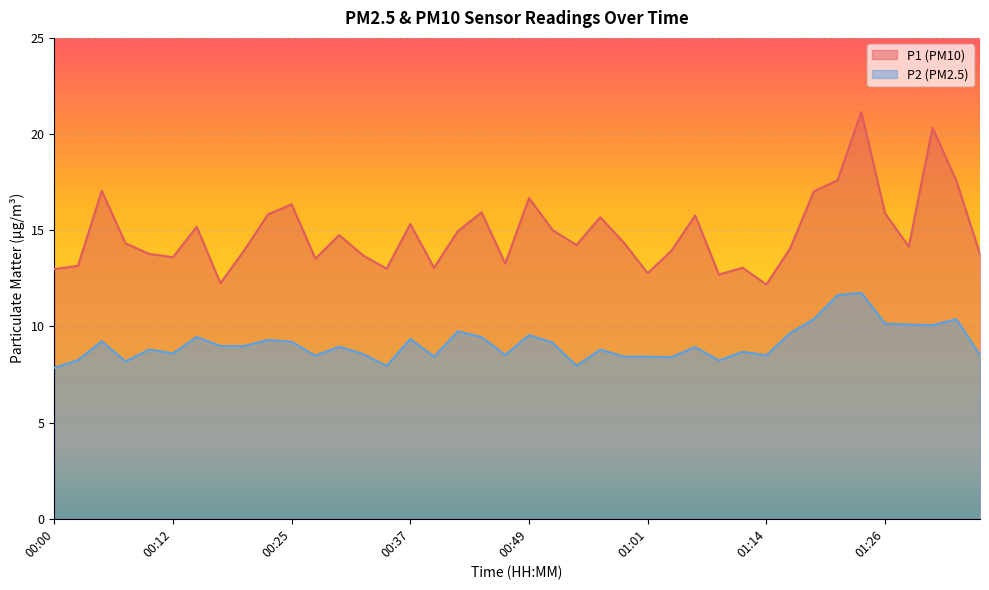

Read the P2 value at 01:14.

8.5